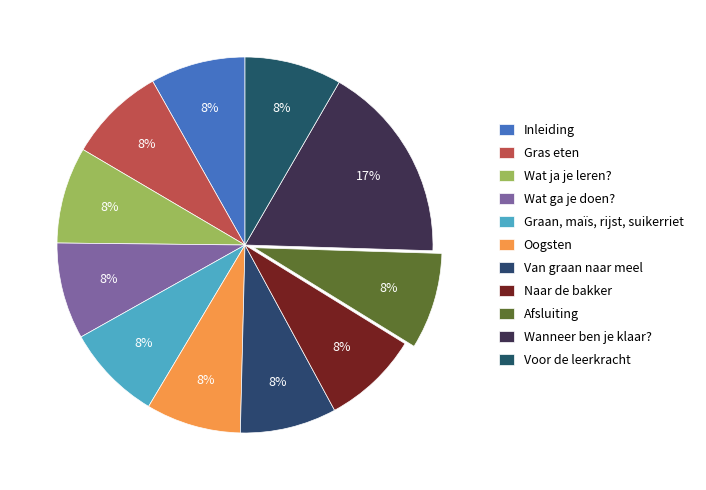

Count the number of slices in the pie.

11